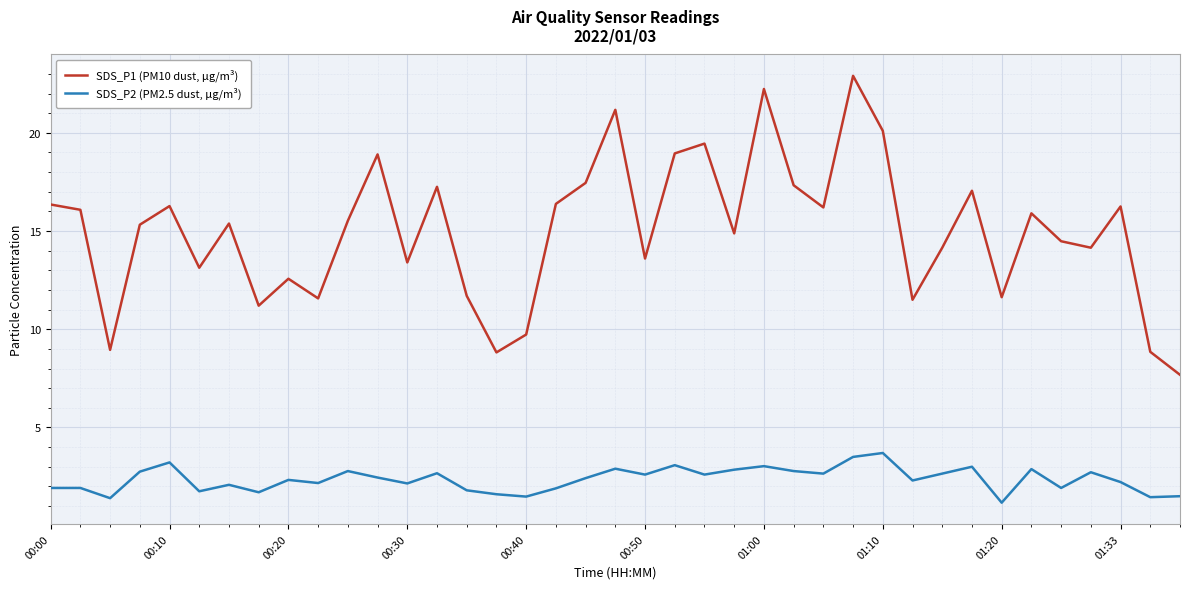

Which series has the largest total across all categories?

SDS_P1 (PM10 dust, µg/m³)